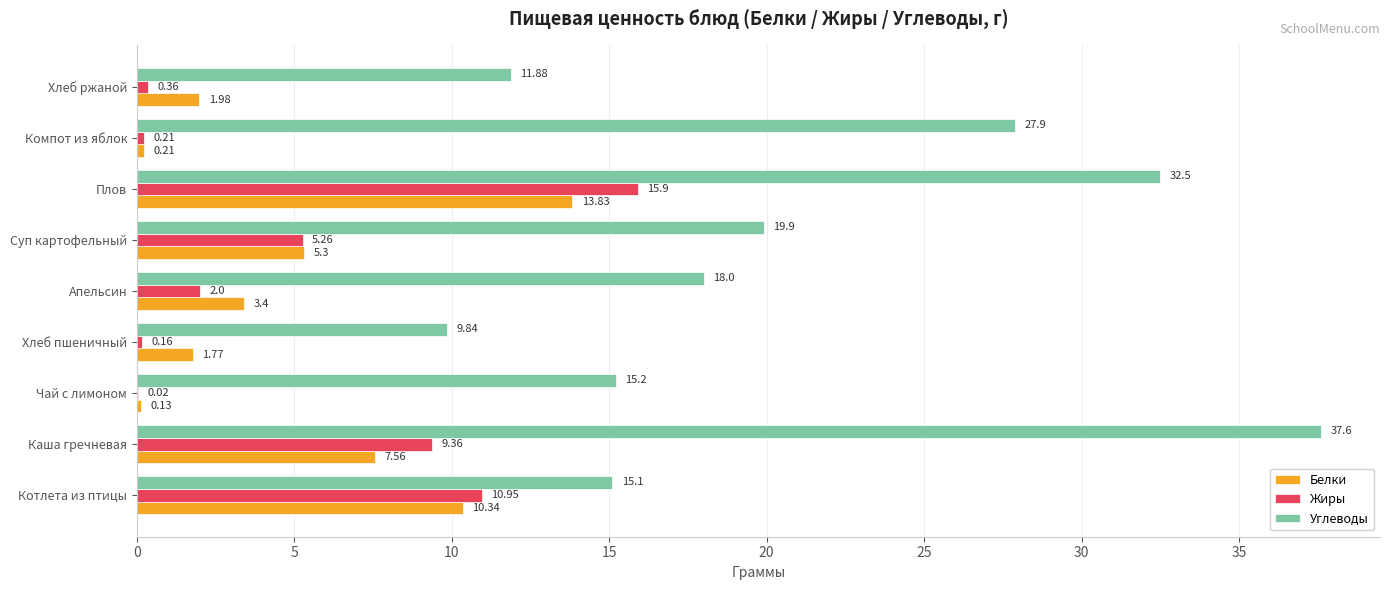

What is the sum of all Углеводы values?

187.9